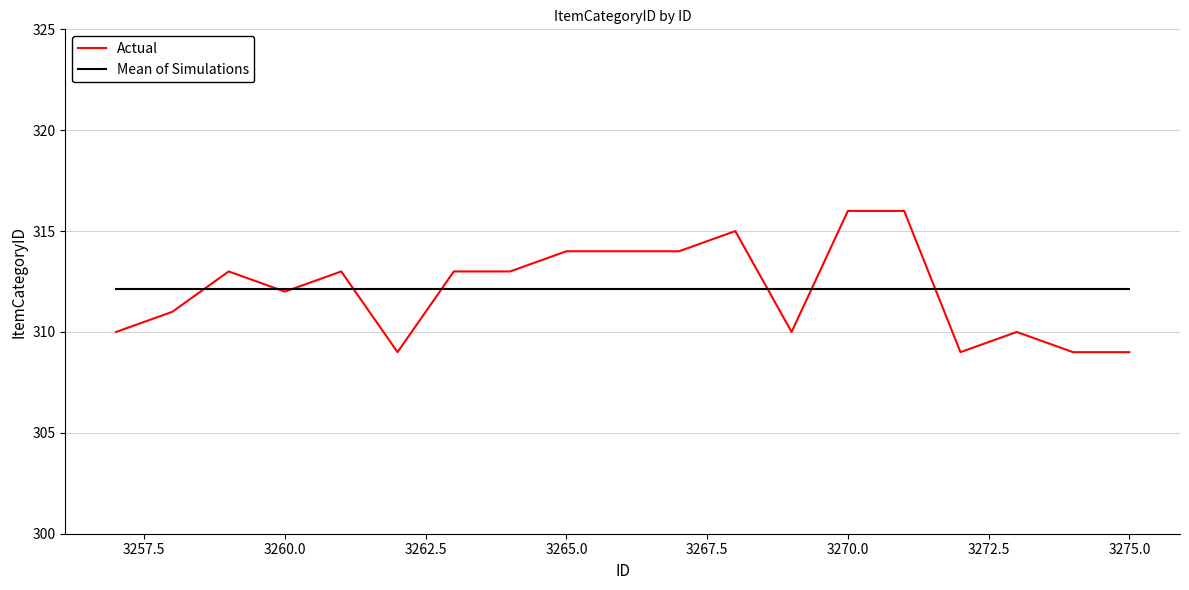

What is the minimum value for Mean of Simulations?

312.1